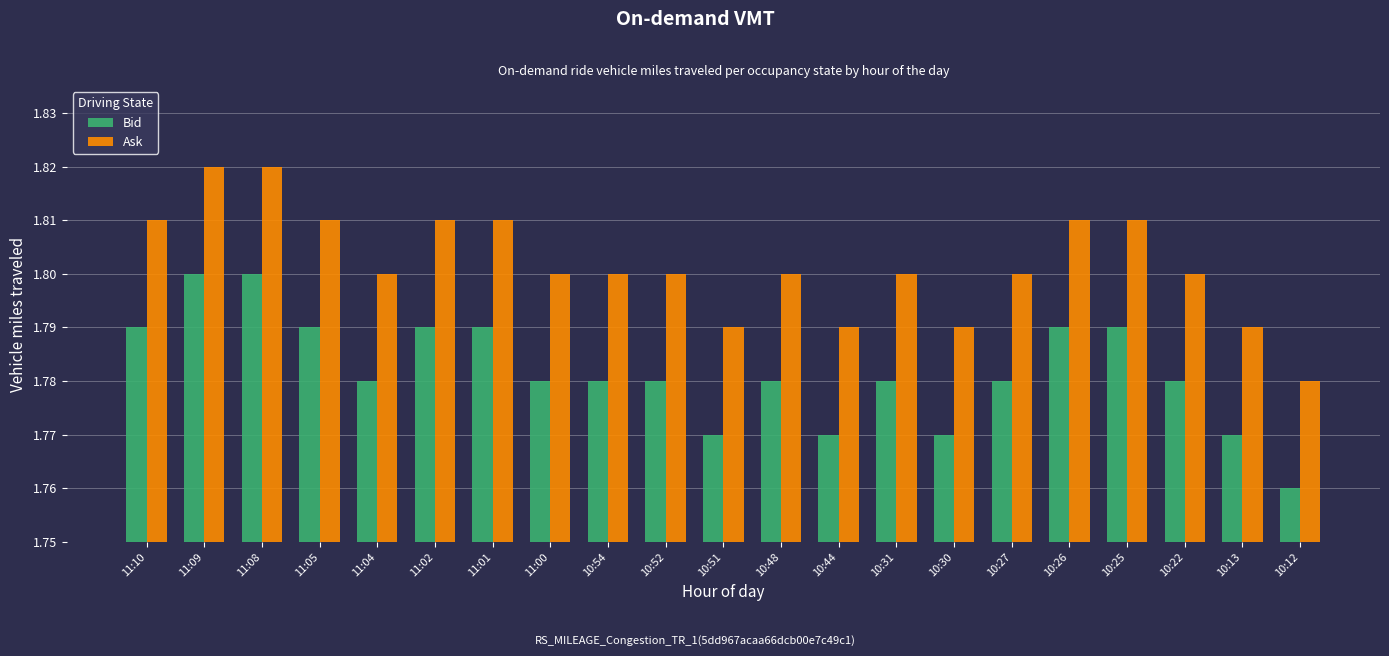

How many Ask values are between 1 and 2?

21